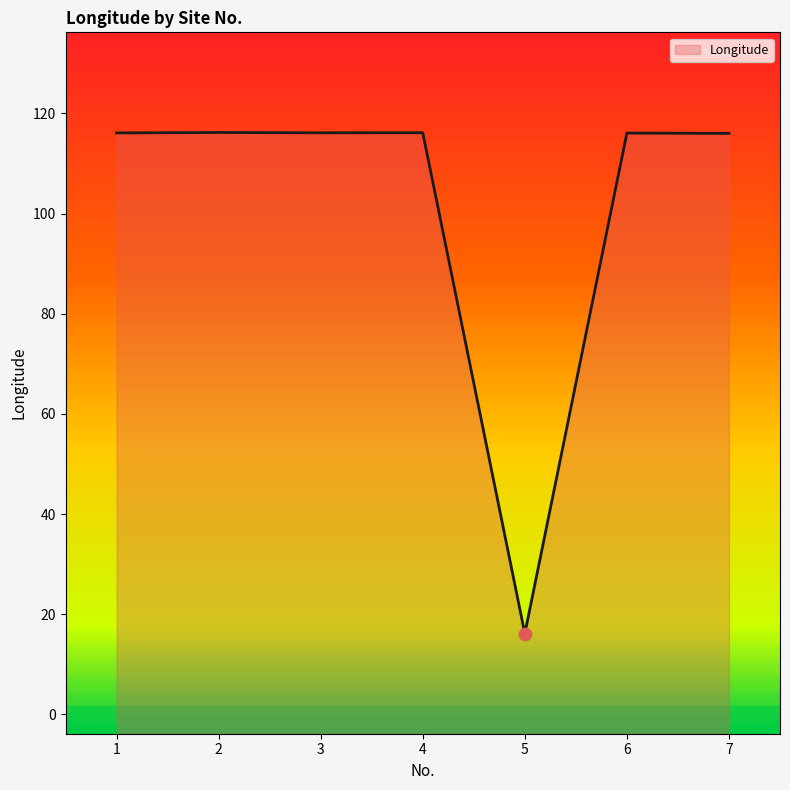

Between 4 and 2, which is larger?

2